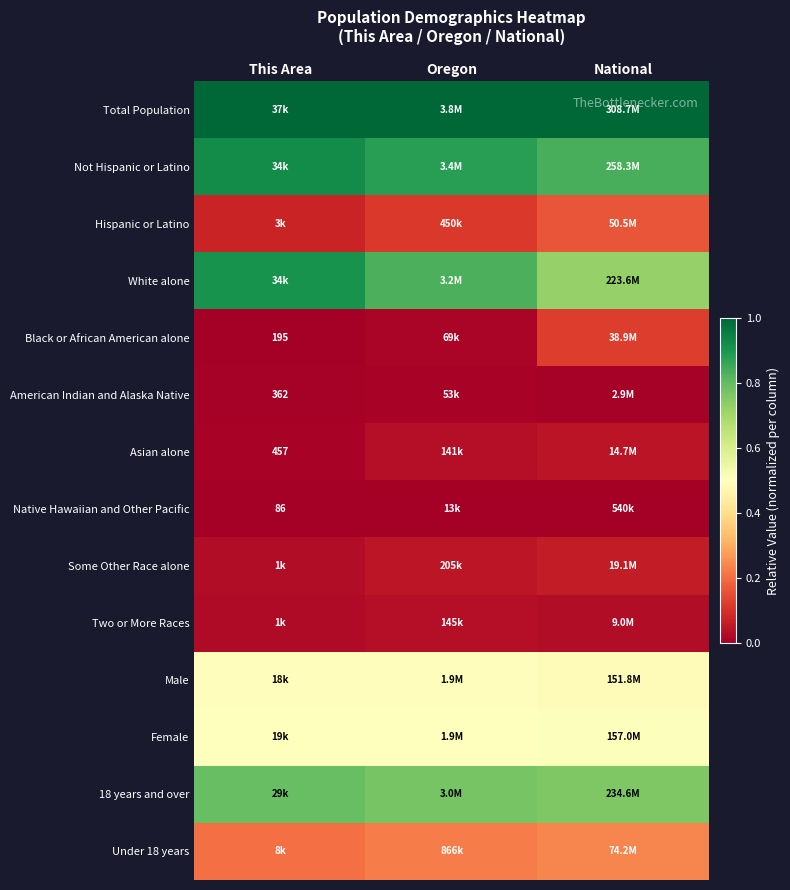

At how many categories does at least one series exceed 0?

3